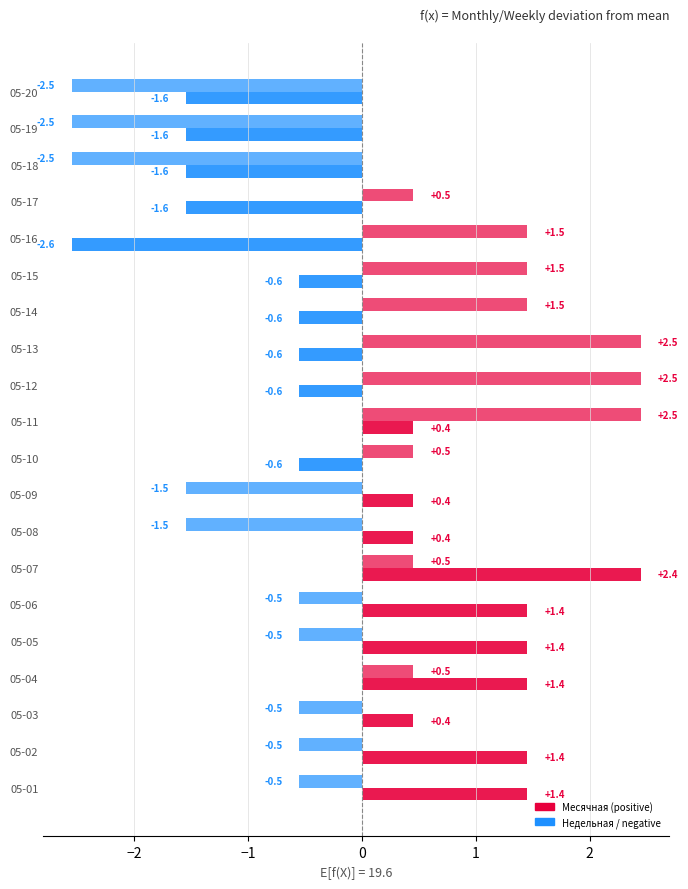

Count the number of data series in this chart.

2